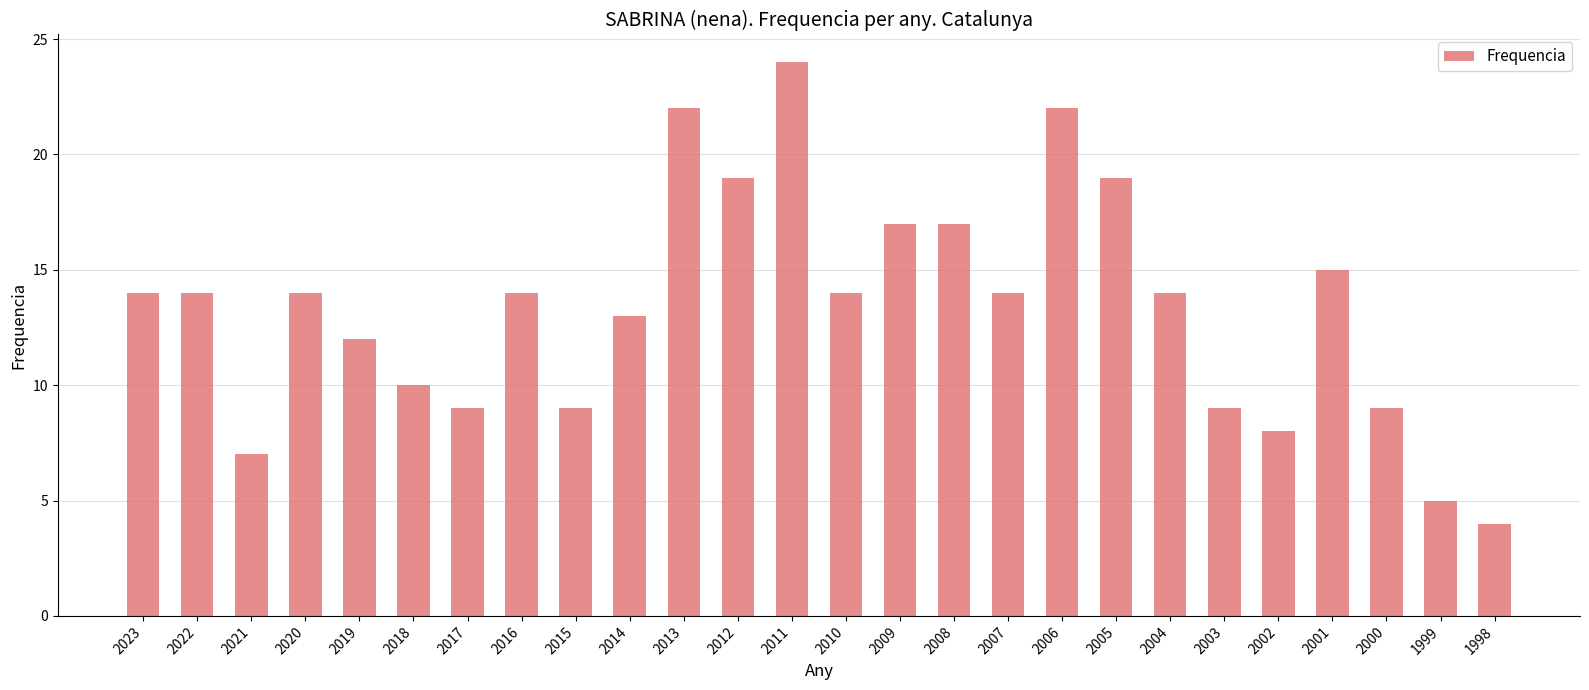

What is the minimum value shown in the chart?

4